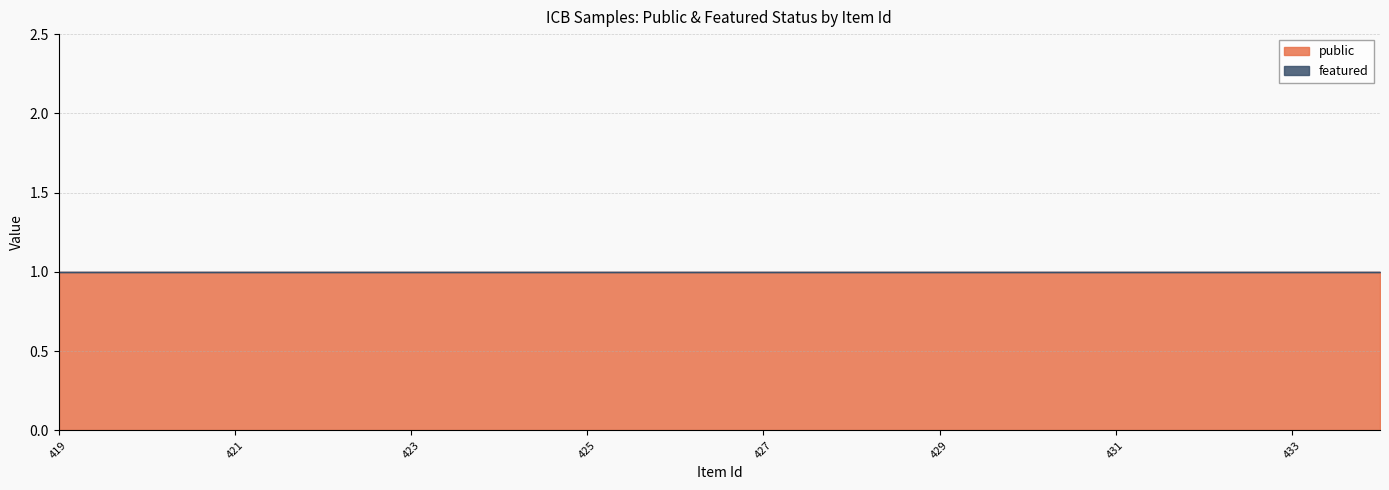

Count the number of data series in this chart.

2